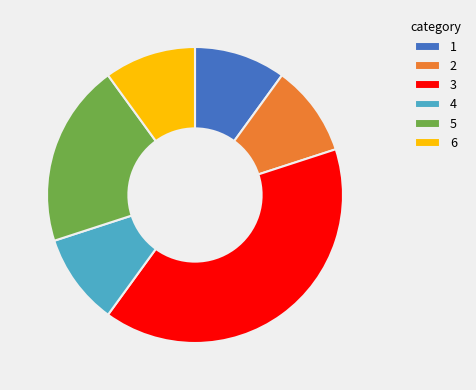

Which slice is the largest?

3